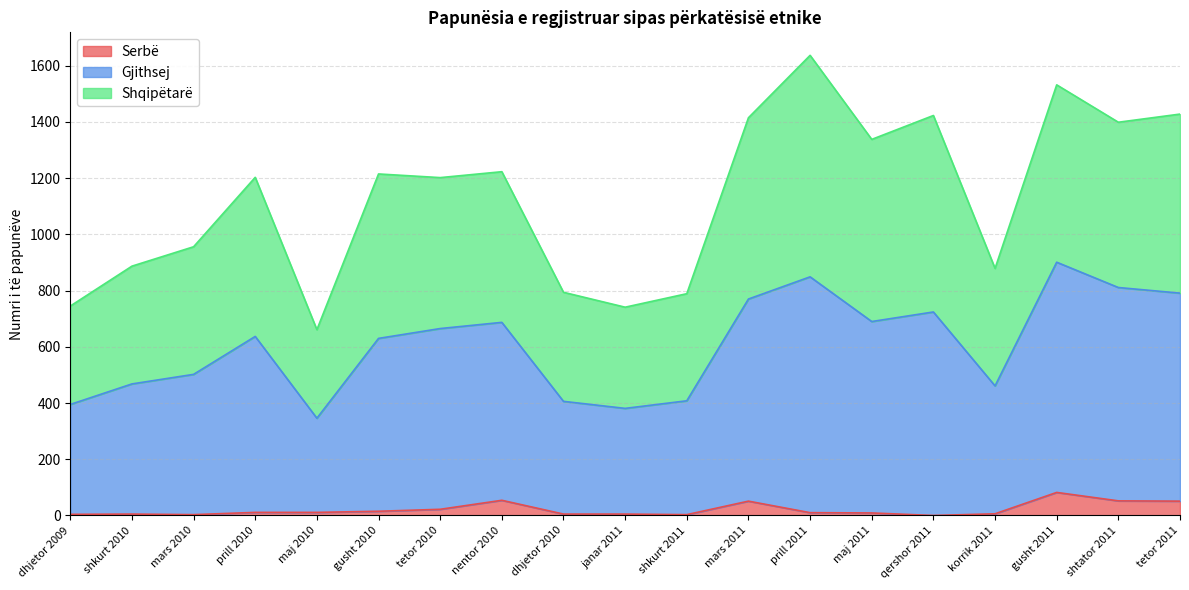

The value of Serbë at tetor 2010 is 22. True or false?

True